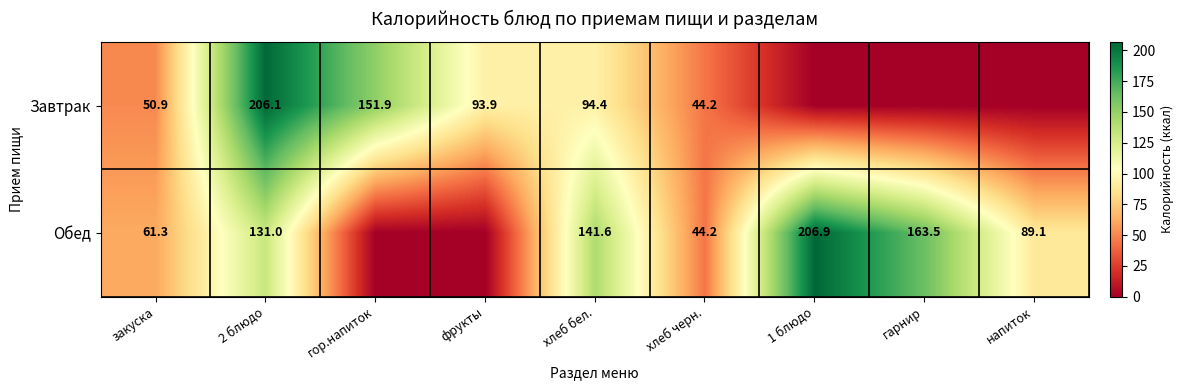

Is the value of Обед at хлеб черн. greater than the value of Завтрак at закуска?

No